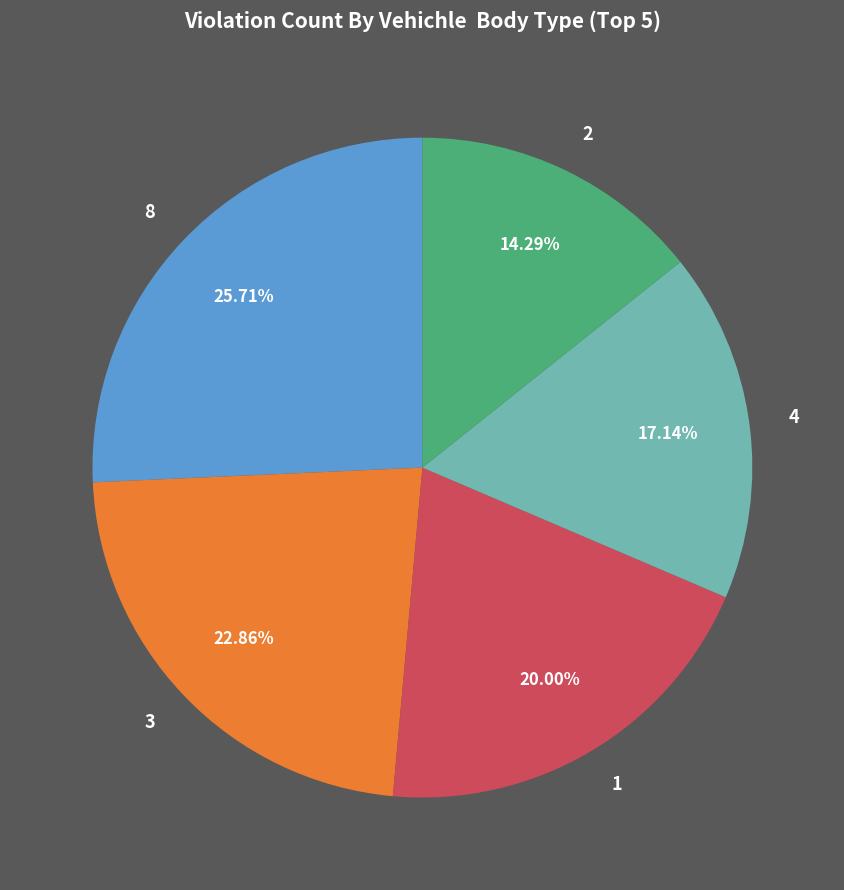

The 2 slice represents 3% of the pie. True or false?

False